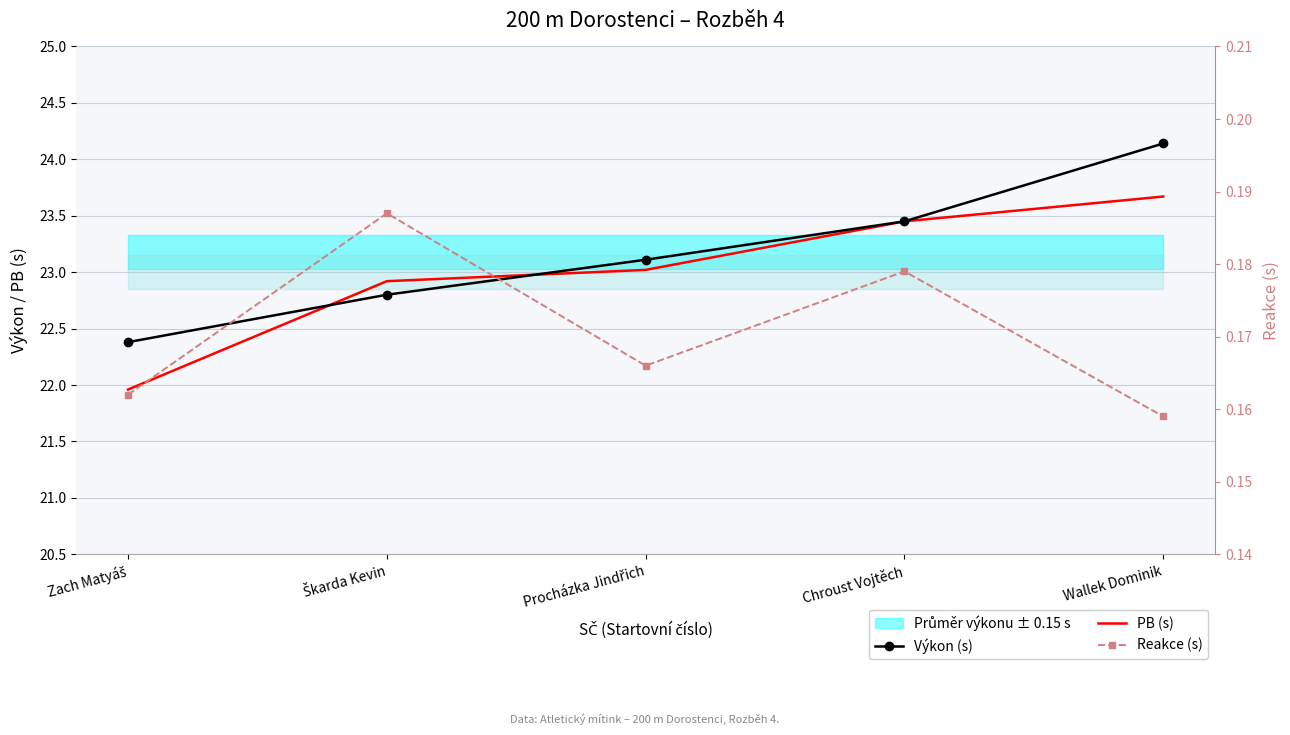

Is the value of Reakce (s) at Chroust Vojtěch greater than the value of PB (s) at Chroust Vojtěch?

No